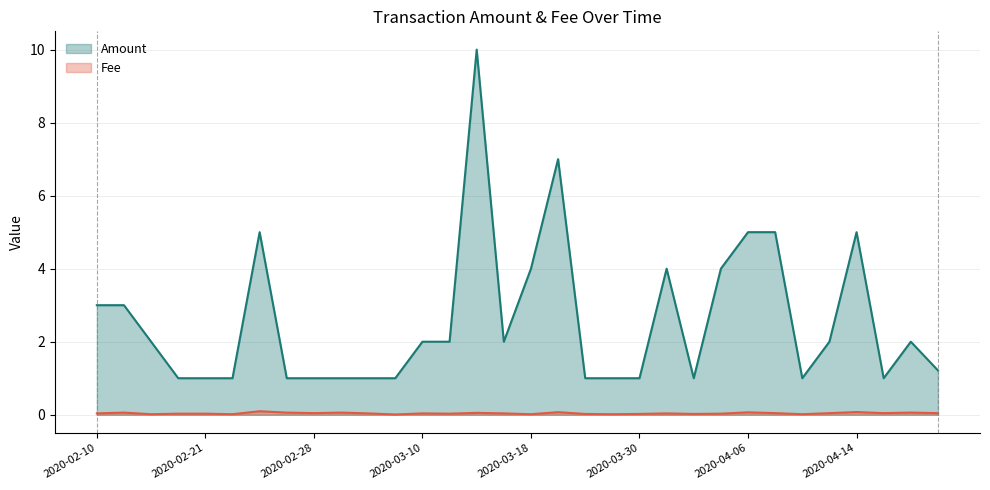

At which category does Amount reach its first local peak?

2020-02-24